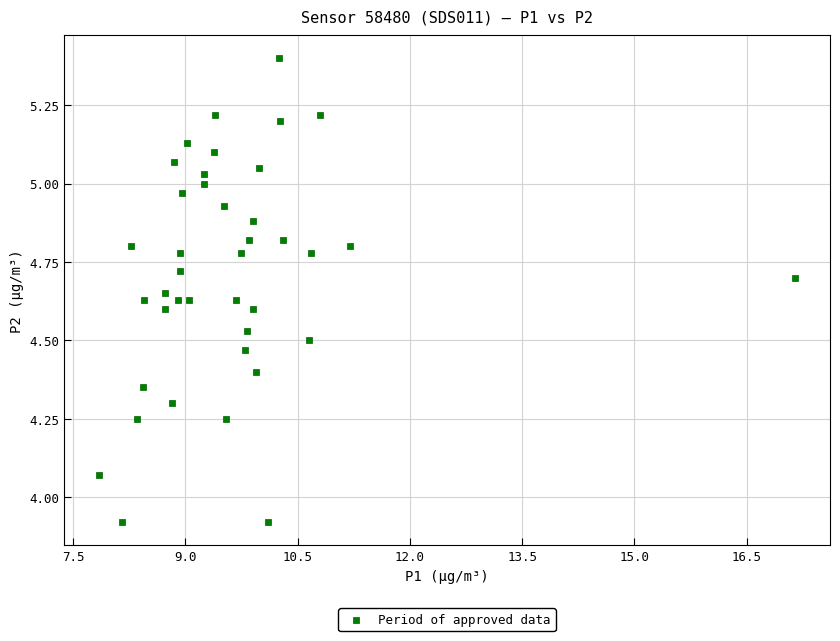

What is the range of X values (max minus min)?

9.3